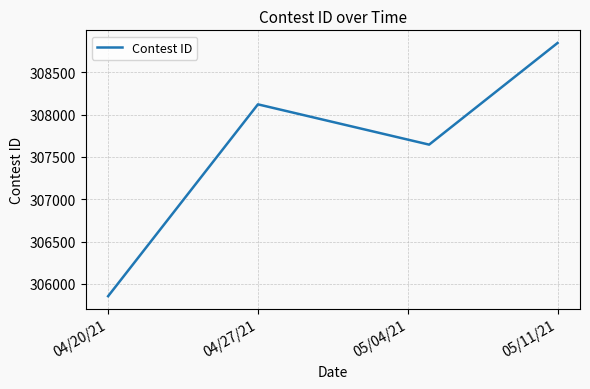

What is the difference between the maximum and minimum values?

2992